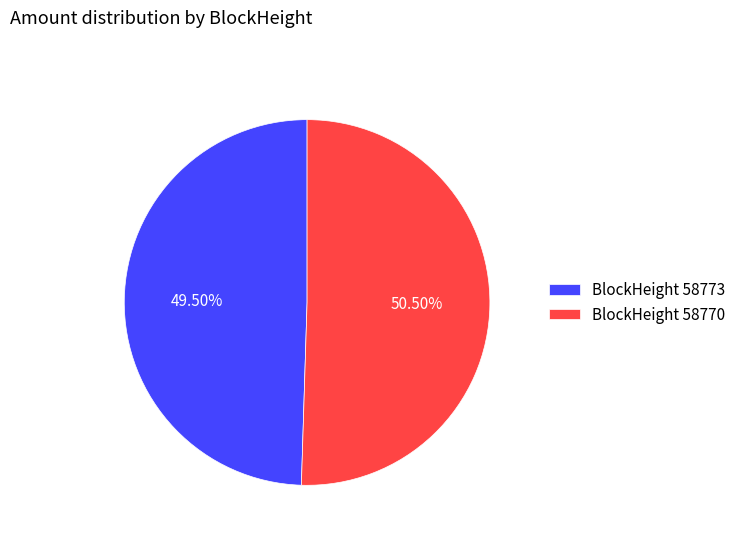

Is there any slice that represents more than half of the pie?

Yes